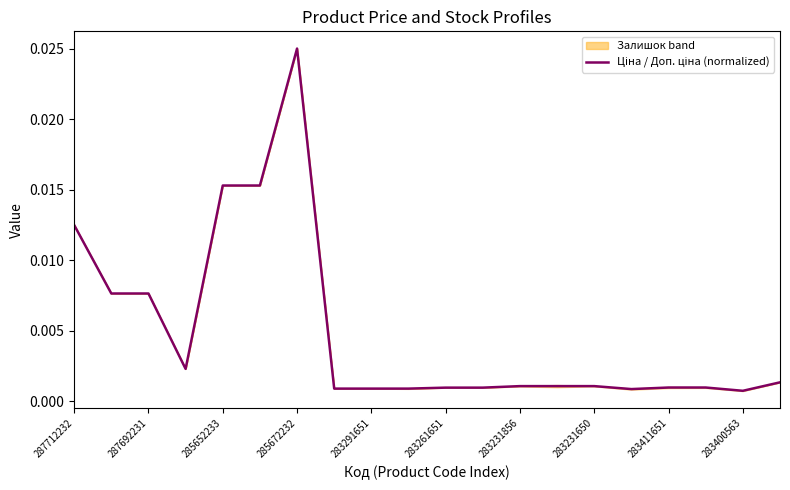

True or false: there are more than 1 points higher than both neighbors.

False